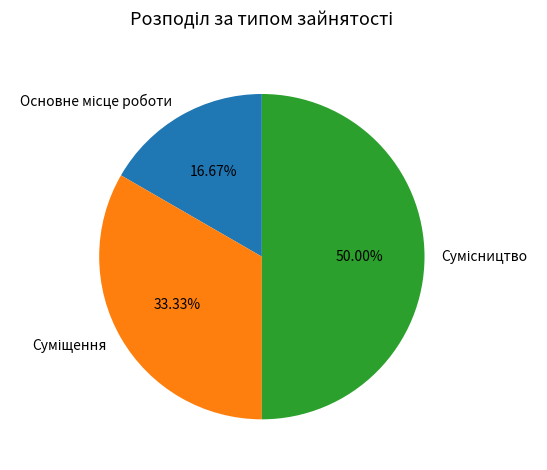

Count the number of slices in the pie.

3